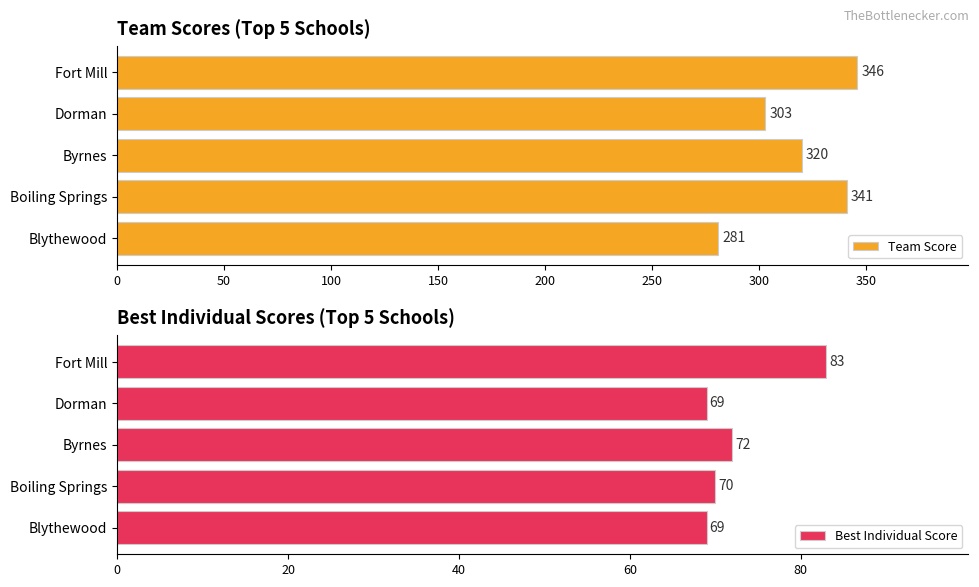

How many bars are there in each group?

2